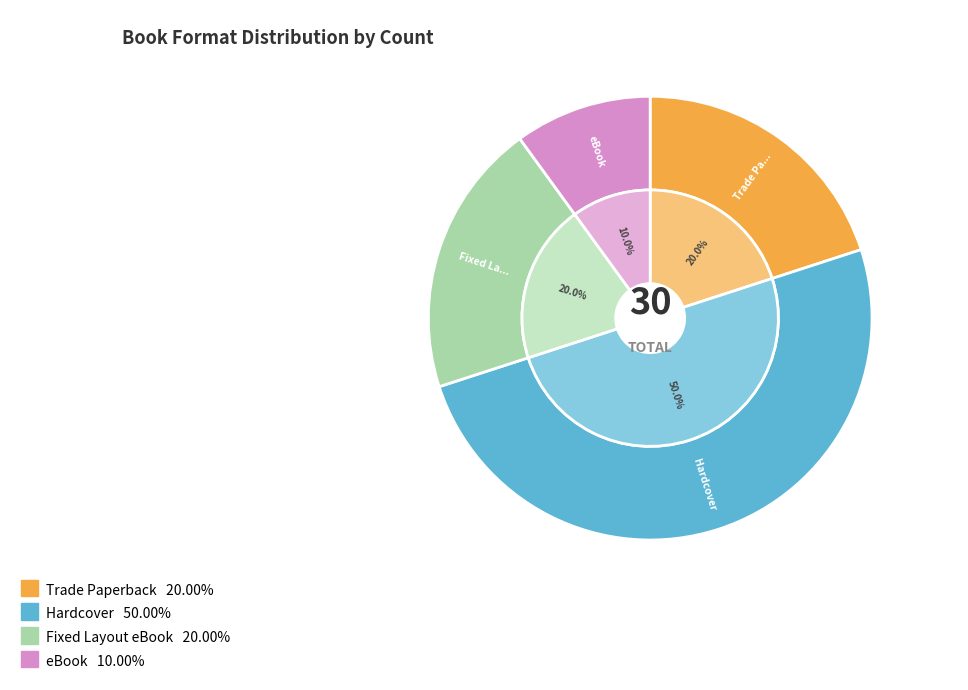

Is it true that Fixed Layout eBook is 7% of the pie?

False